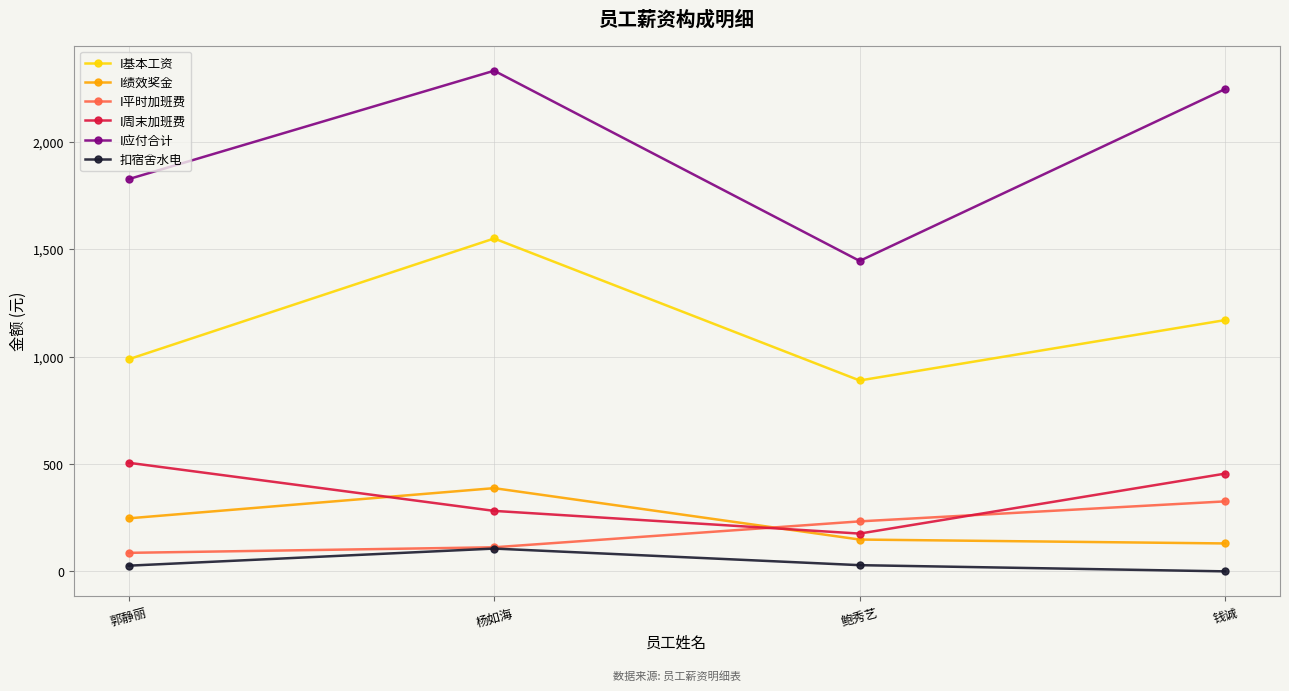

True or false: I基本工资 has a value of 1550.0 at 杨如海.

True